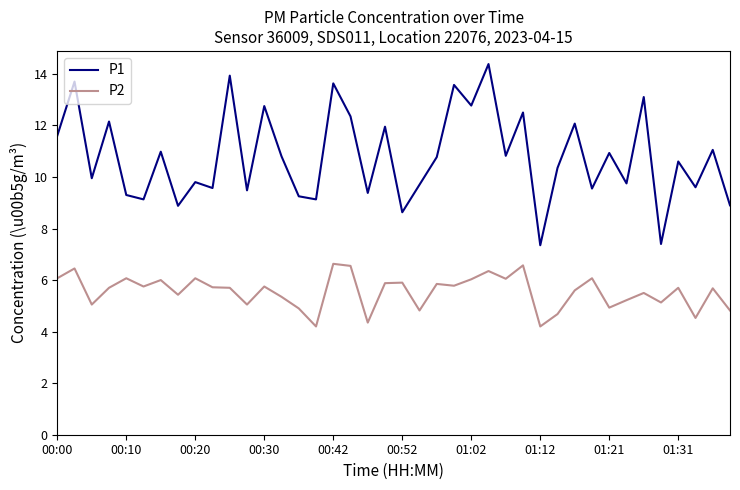

How many lines are shown in the chart?

2